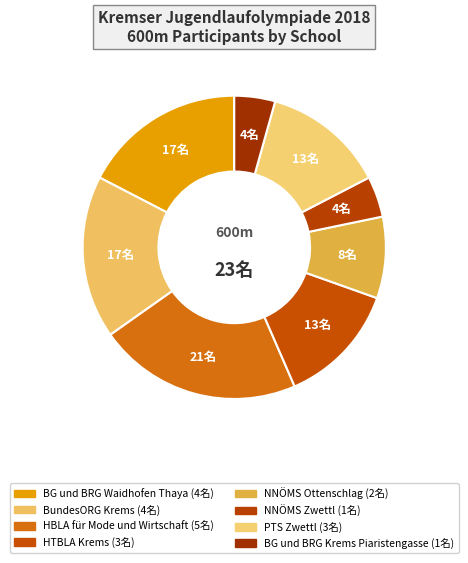

How many segments does this pie chart have?

8